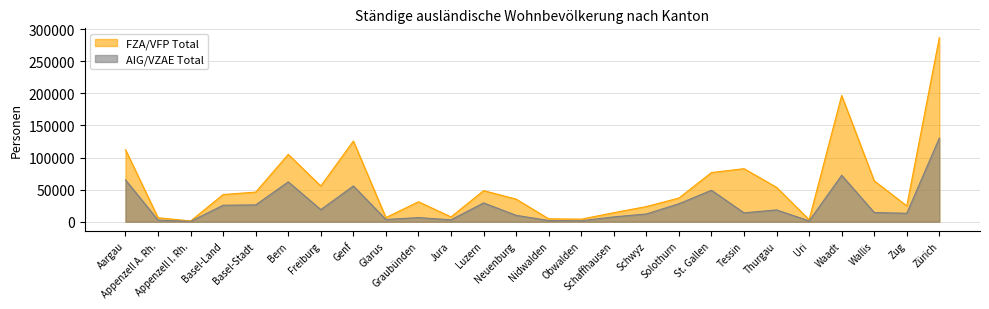

Rank the series by their maximum value, from highest to lowest.

FZA/VFP Total, AIG/VZAE Total